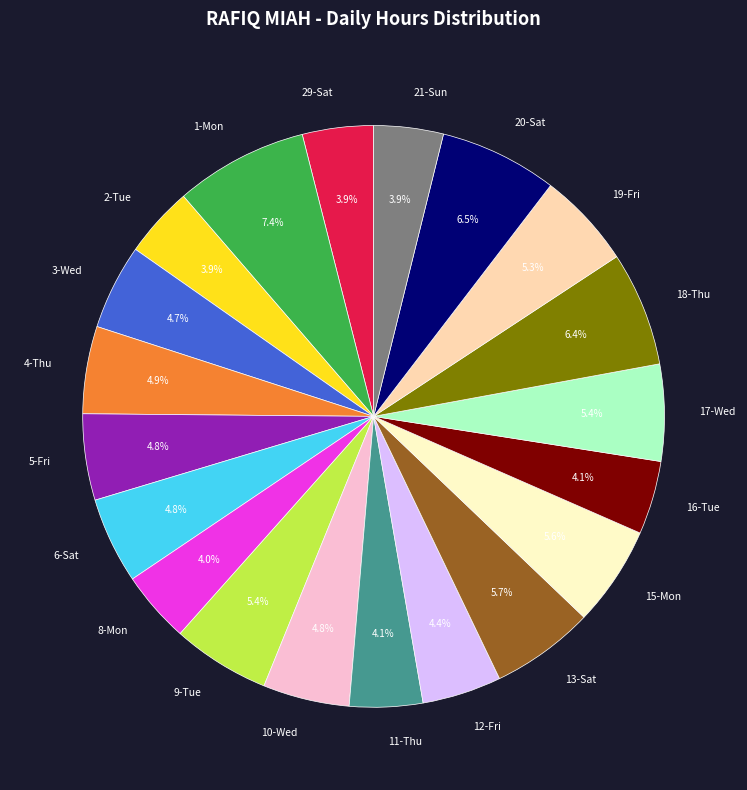

Which has a higher value, 15-Mon or 21-Sun?

15-Mon